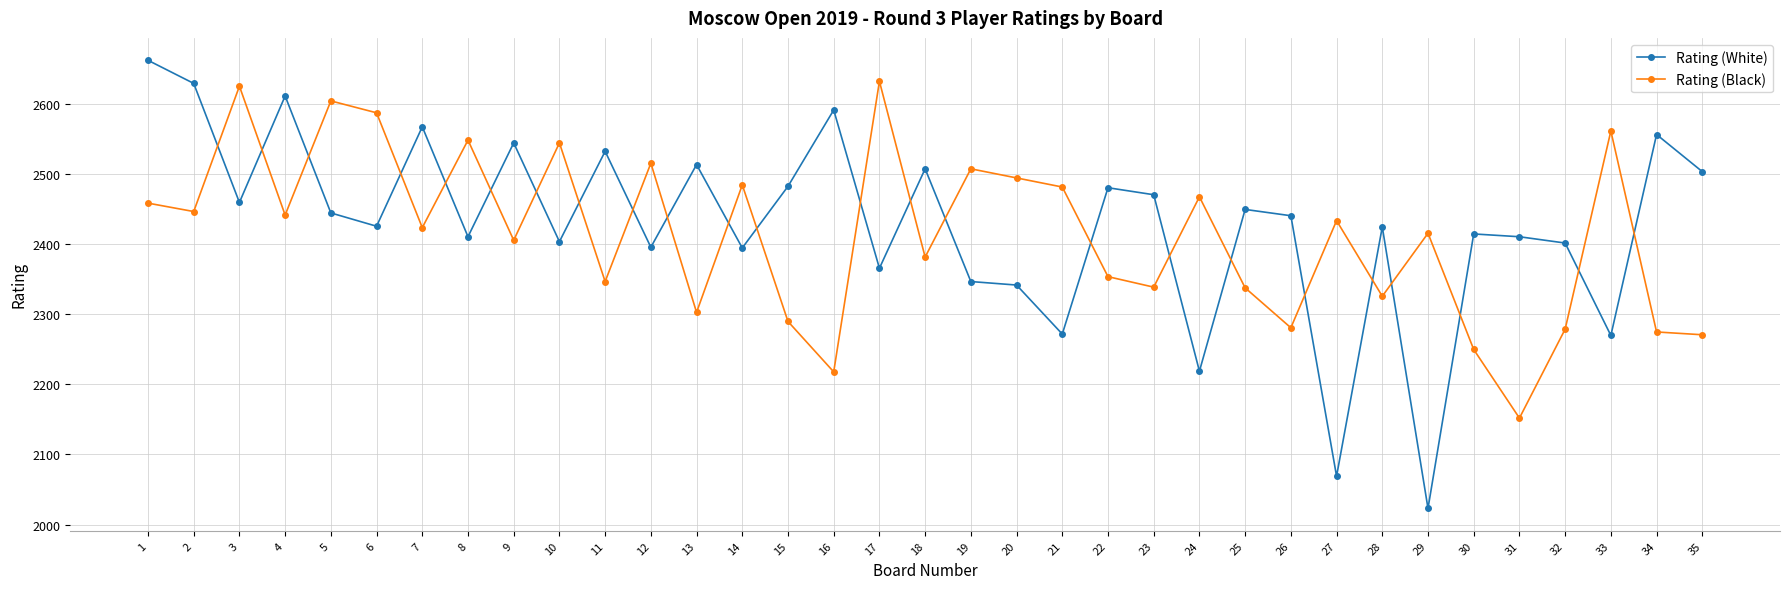

What is the sum of all Rating (White) values?

85050